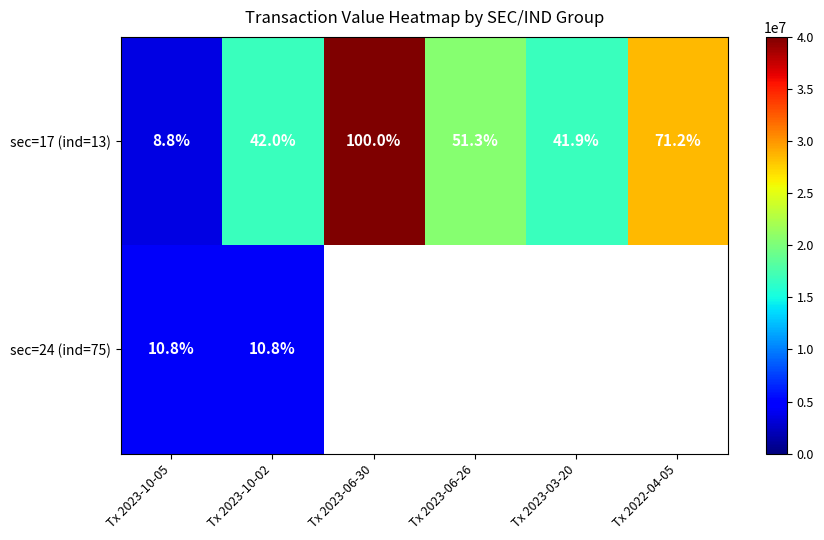

At which label does sec=17 (ind=13) first exceed 51?

Tx 2023-06-30